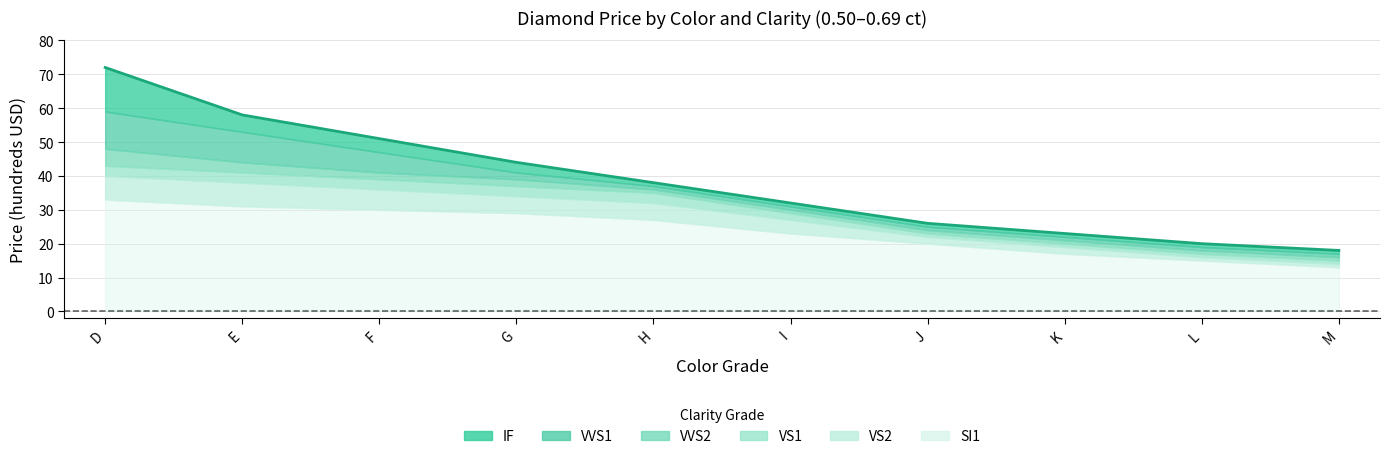

Reading right to left, extract all data points from this chart.

IF: M=18	L=20	K=23	J=26	I=32	H=38	G=44	F=51	E=58	D=72
VVS1: M=17	L=19	K=22	J=25	I=31	H=37	G=41	F=47	E=53	D=59
VVS2: M=16	L=18	K=21	J=24	I=30	H=36	G=39	F=41	E=44	D=48
VS1: M=15	L=17	K=20	J=23	I=29	H=35	G=37	F=39	E=41	D=43
VS2: M=14	L=16	K=19	J=22	I=27	H=32	G=34	F=36	E=38	D=40
SI1: M=13	L=15	K=17	J=20	I=23	H=27	G=29	F=30	E=31	D=33